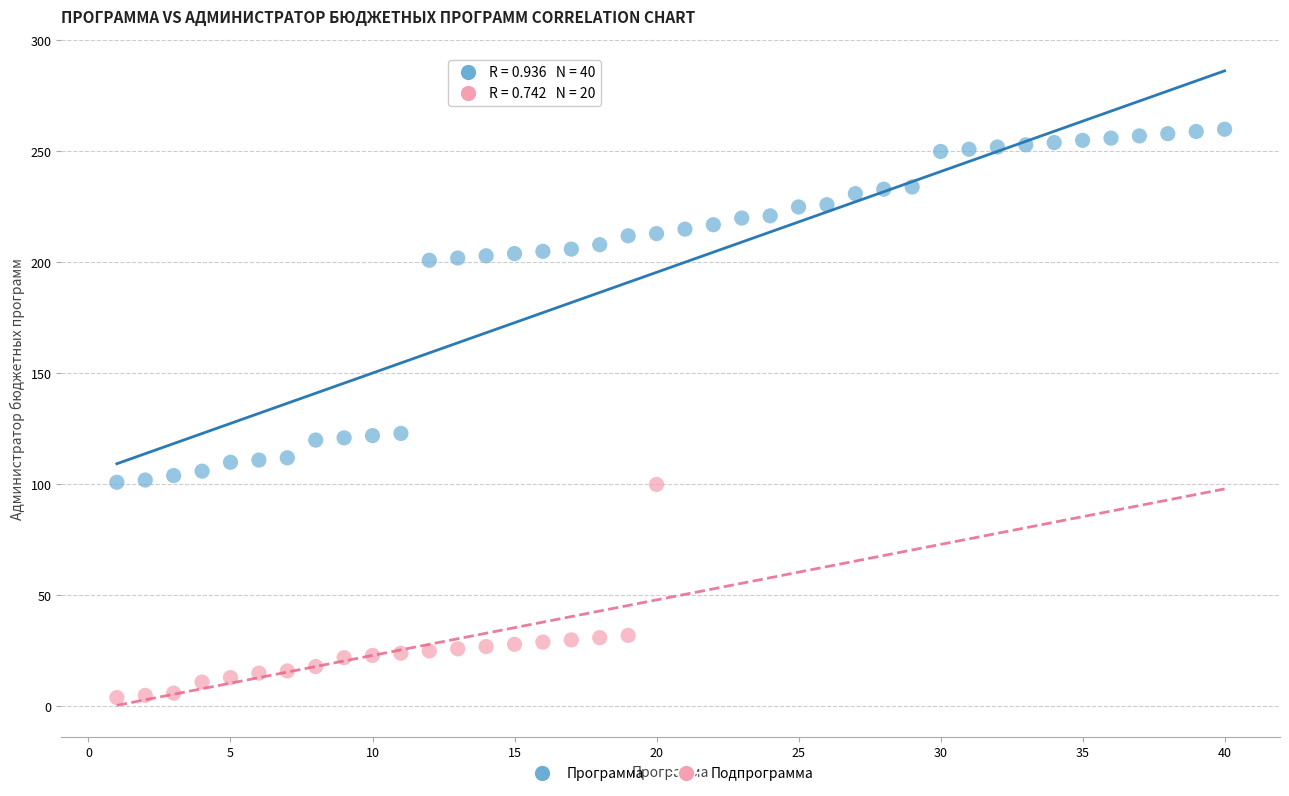

Which series has the largest Y range (max minus min)?

Программа